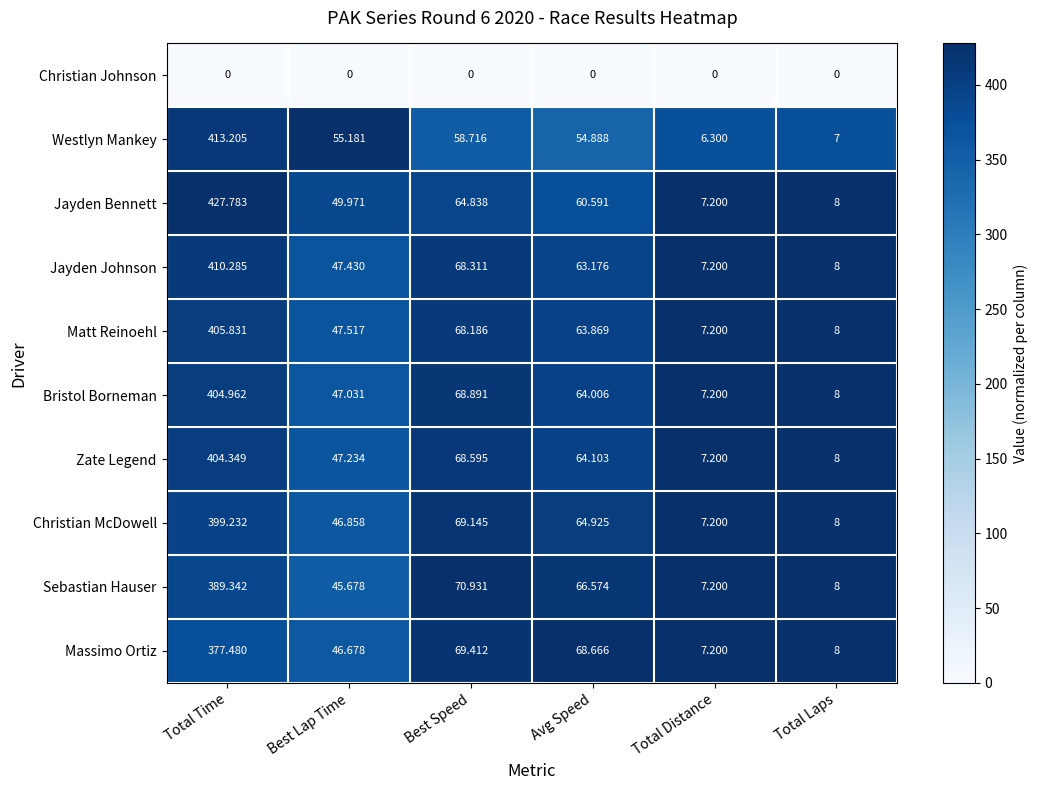

What is the total value across all series at Avg Speed?

570.8